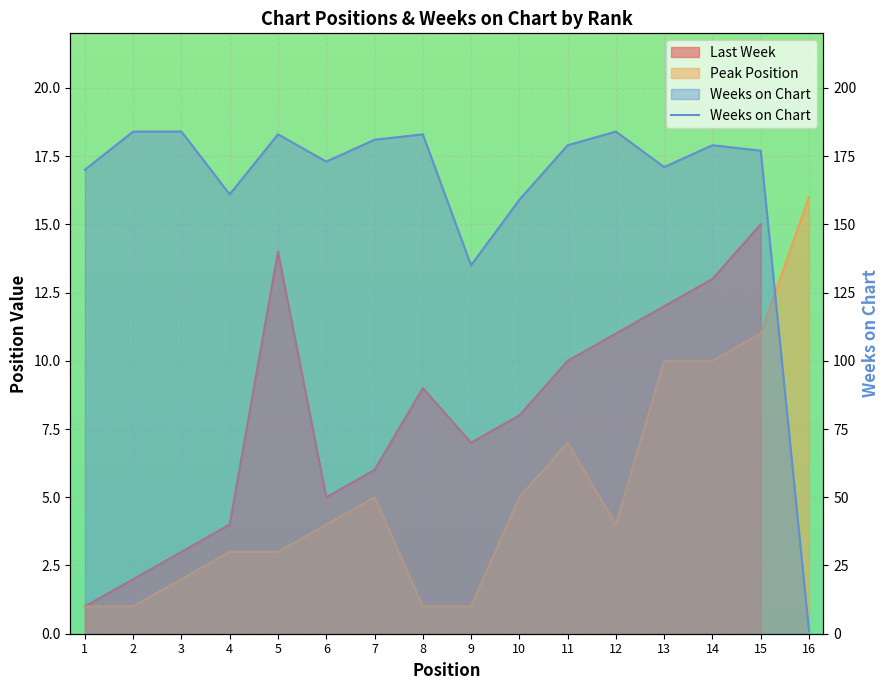

Is it true that the value at 10 is 219?

False